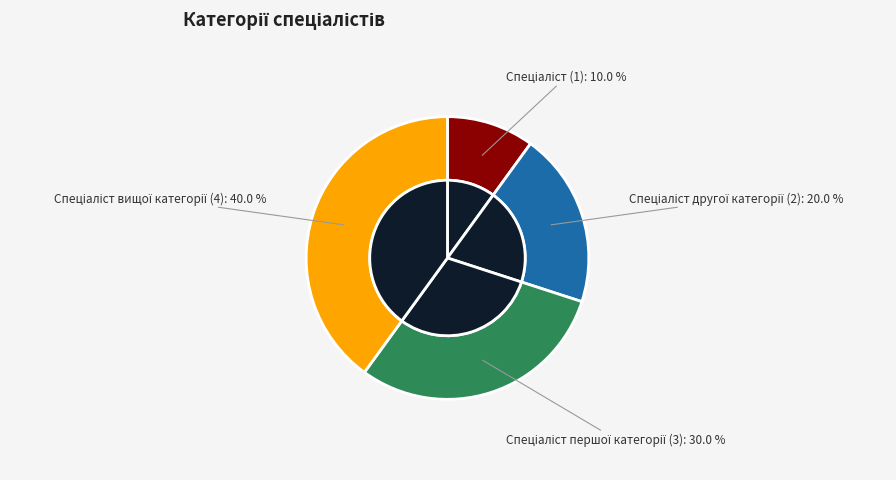

To the nearest percent, what portion does Спеціаліст вищої категорії represent?

40%